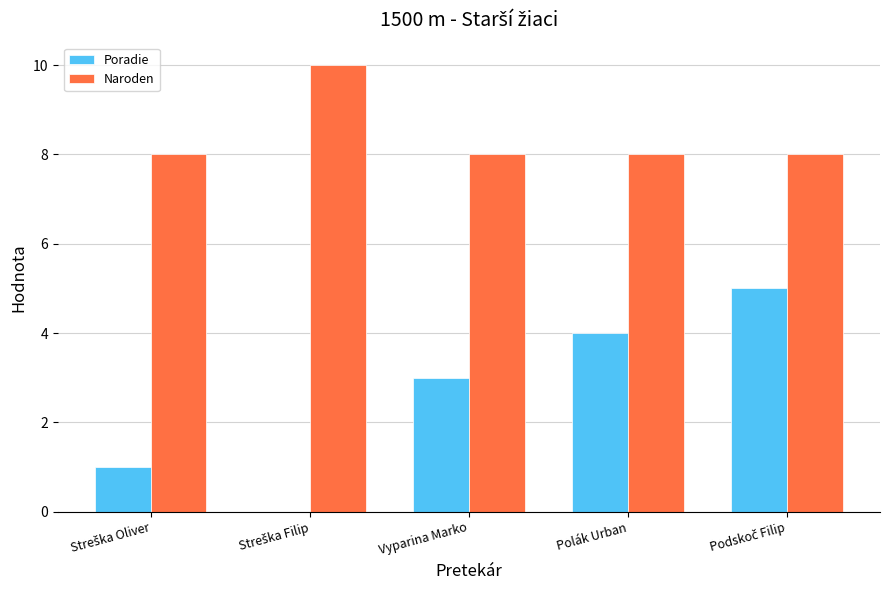

What is the total value across all series at Polák Urban?

12